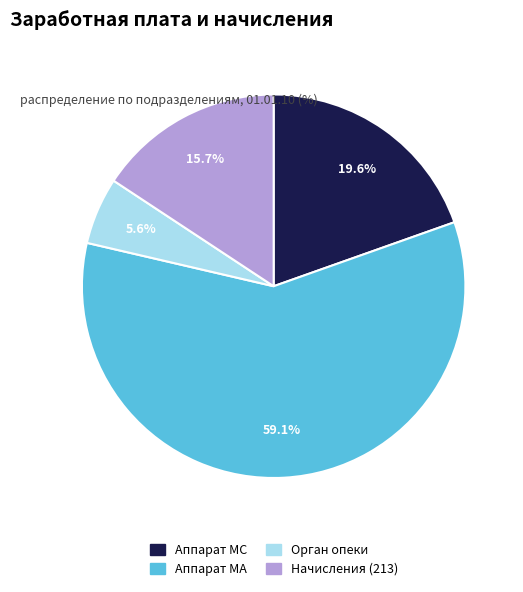

Rank the categories by value from lowest to highest.

Орган опеки, Начисления (213), Аппарат МС, Аппарат МА